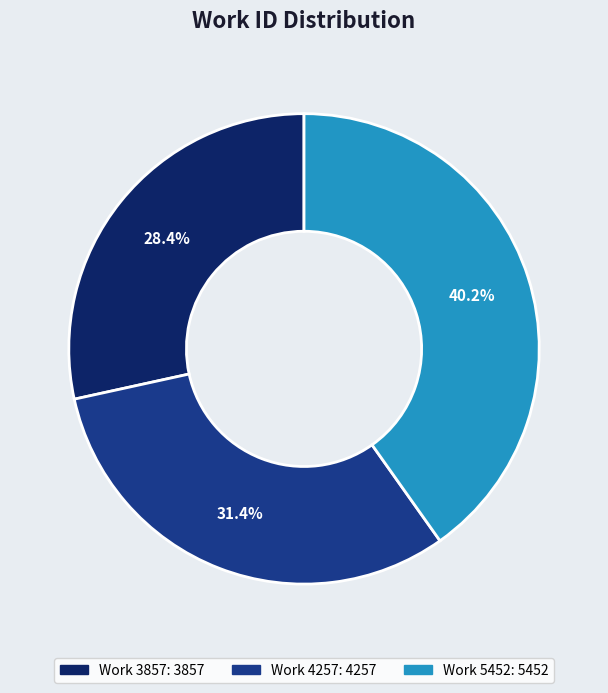

To the nearest percent, what is the difference between the Work 3857 and Work 5452 slice percentages?

12%